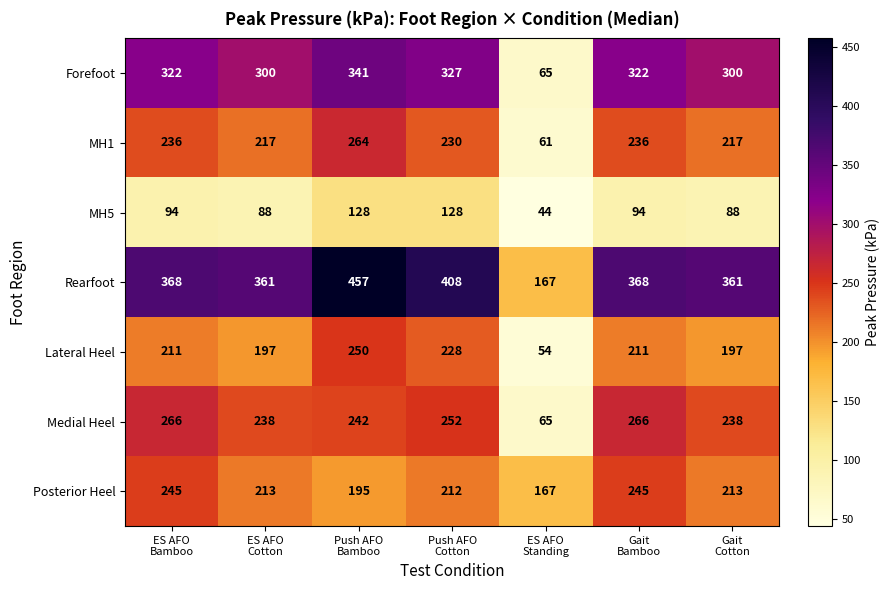

What is the greatest value displayed?

457